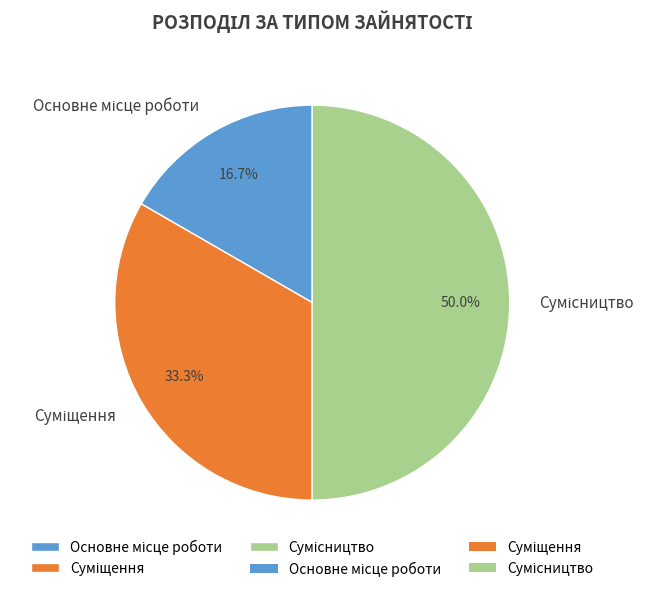

To the nearest percent, what is the combined percentage of Сумісництво and Суміщення?

83%